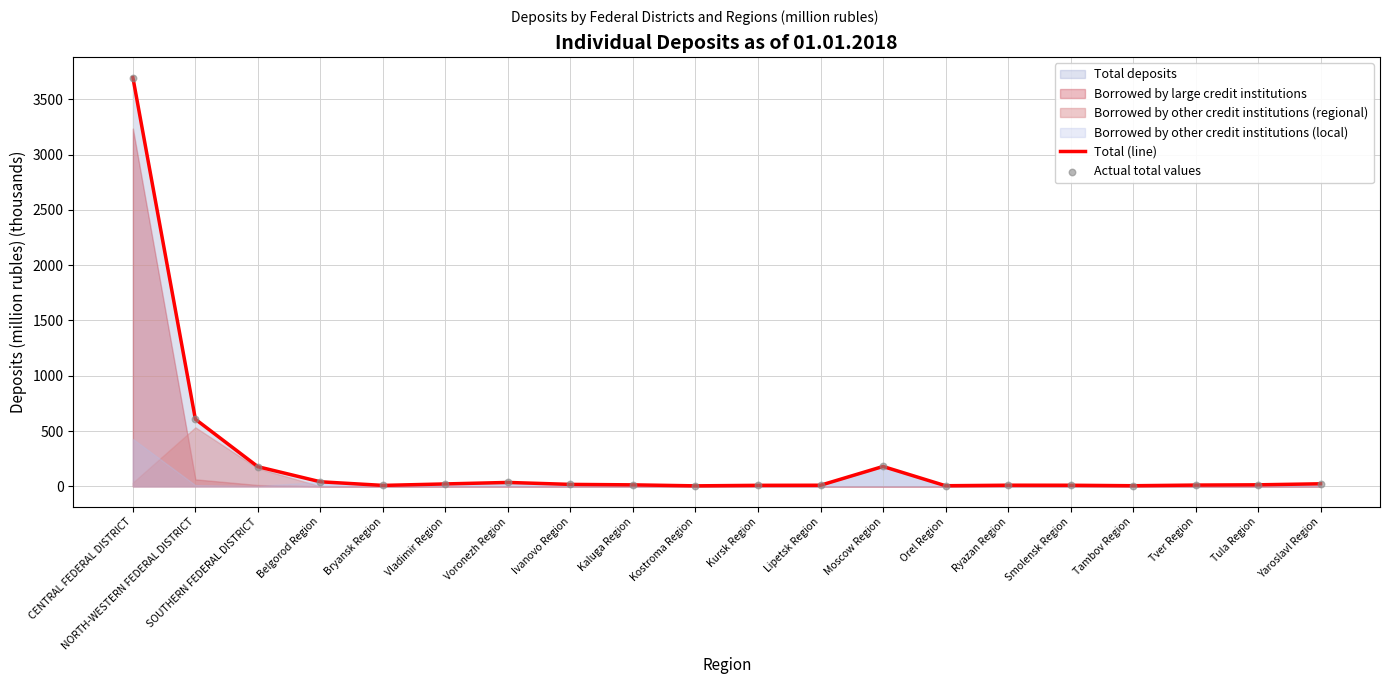

Is the value of Actual total values at Tula Region greater than the value of Total (line) at Tambov Region?

Yes